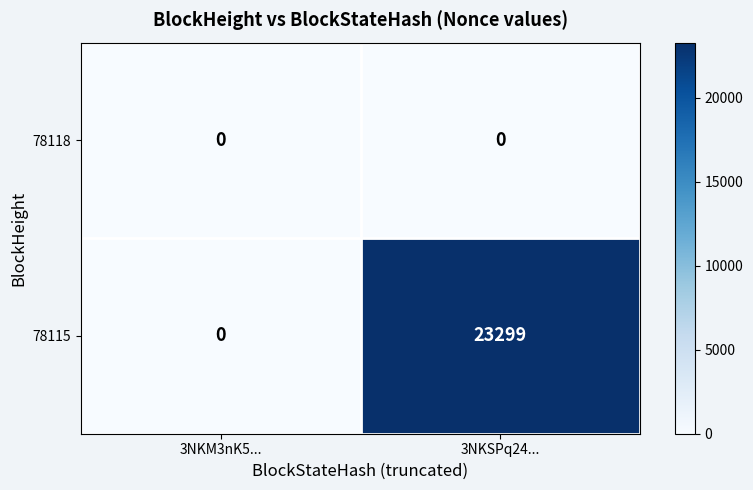

Between 3NKM3nK5... and 3NKSPq24..., which series saw the biggest shift?

78115